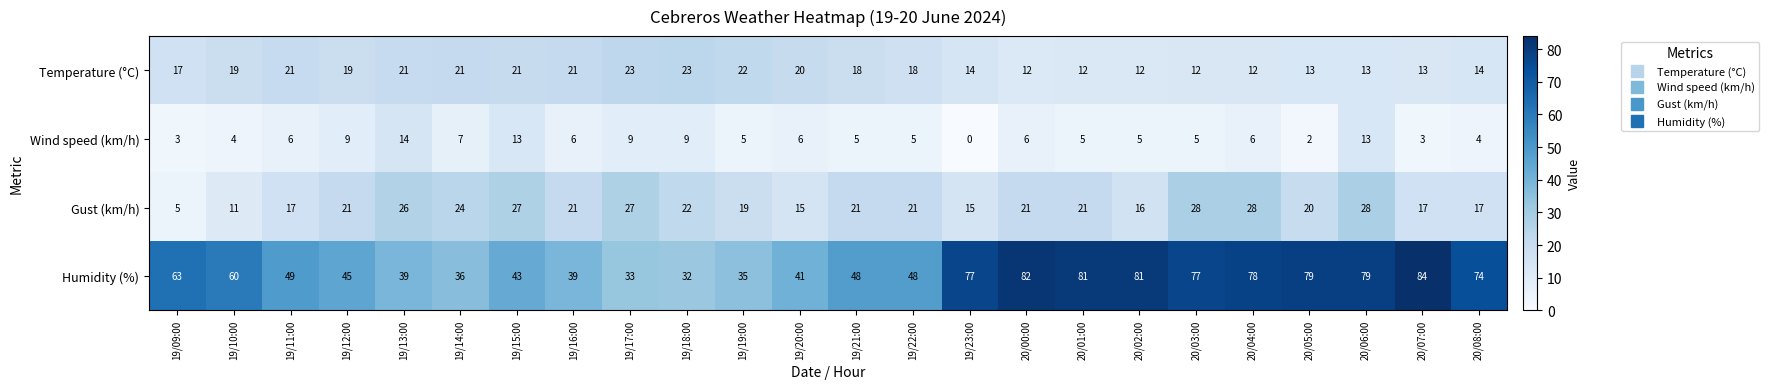

Which label corresponds to the largest value in the chart?

20/07:00